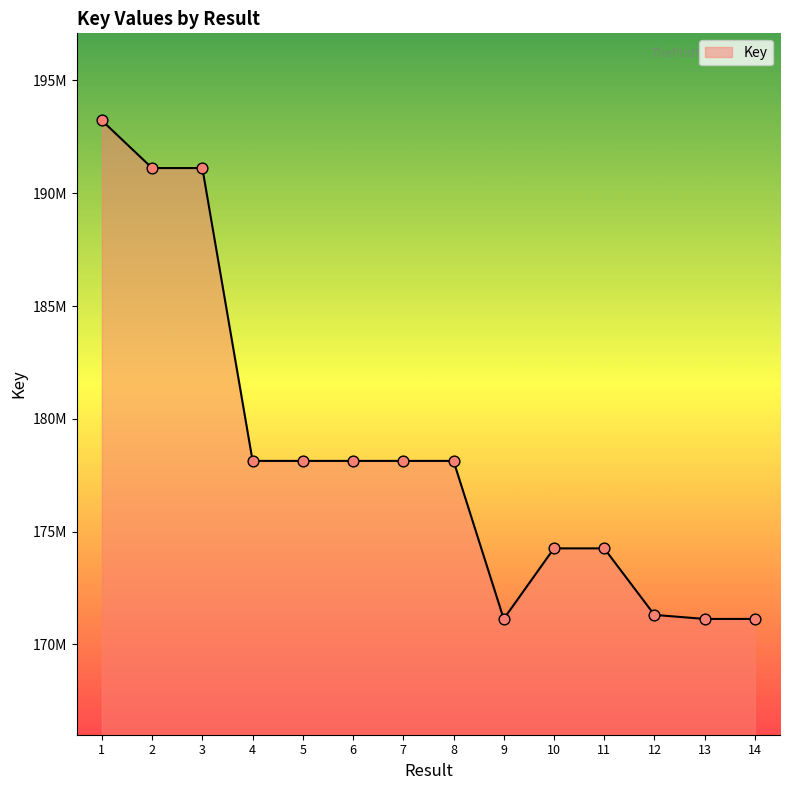

Approximately how many times larger is the value at 12 compared to 7?

1.0